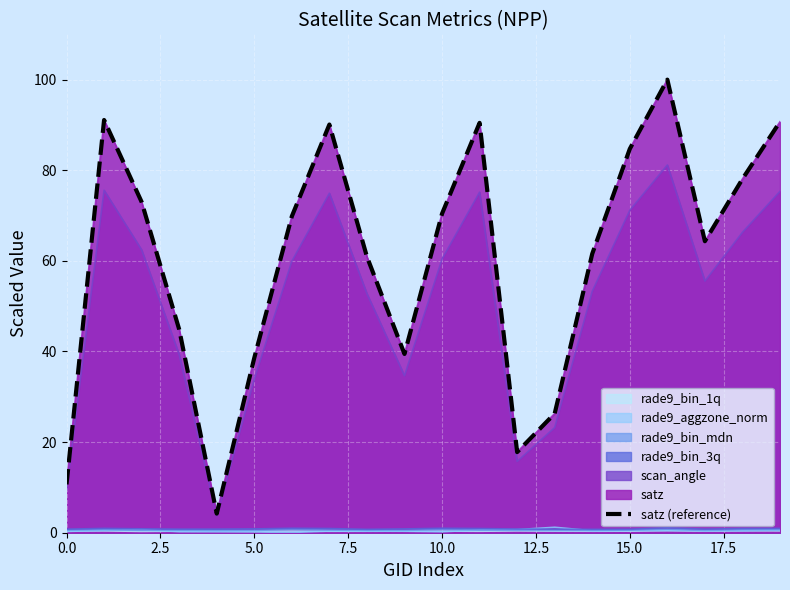

Between 9 and 17, which is larger?

17